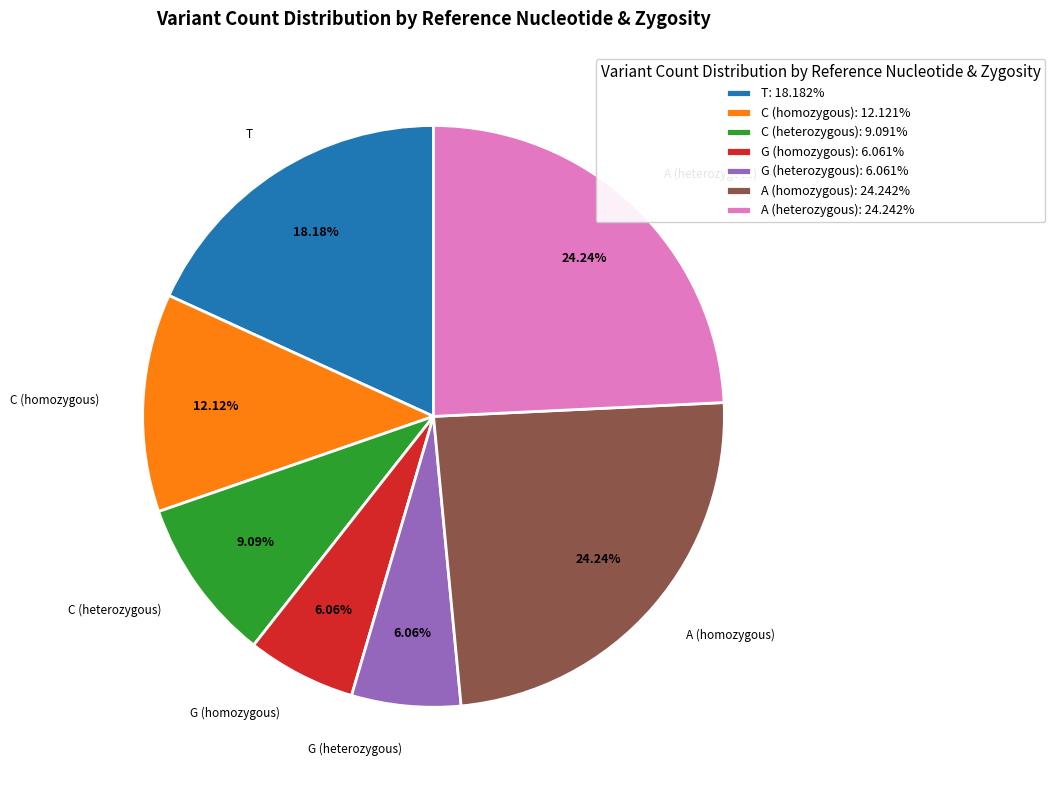

How many slices are in this pie chart?

7